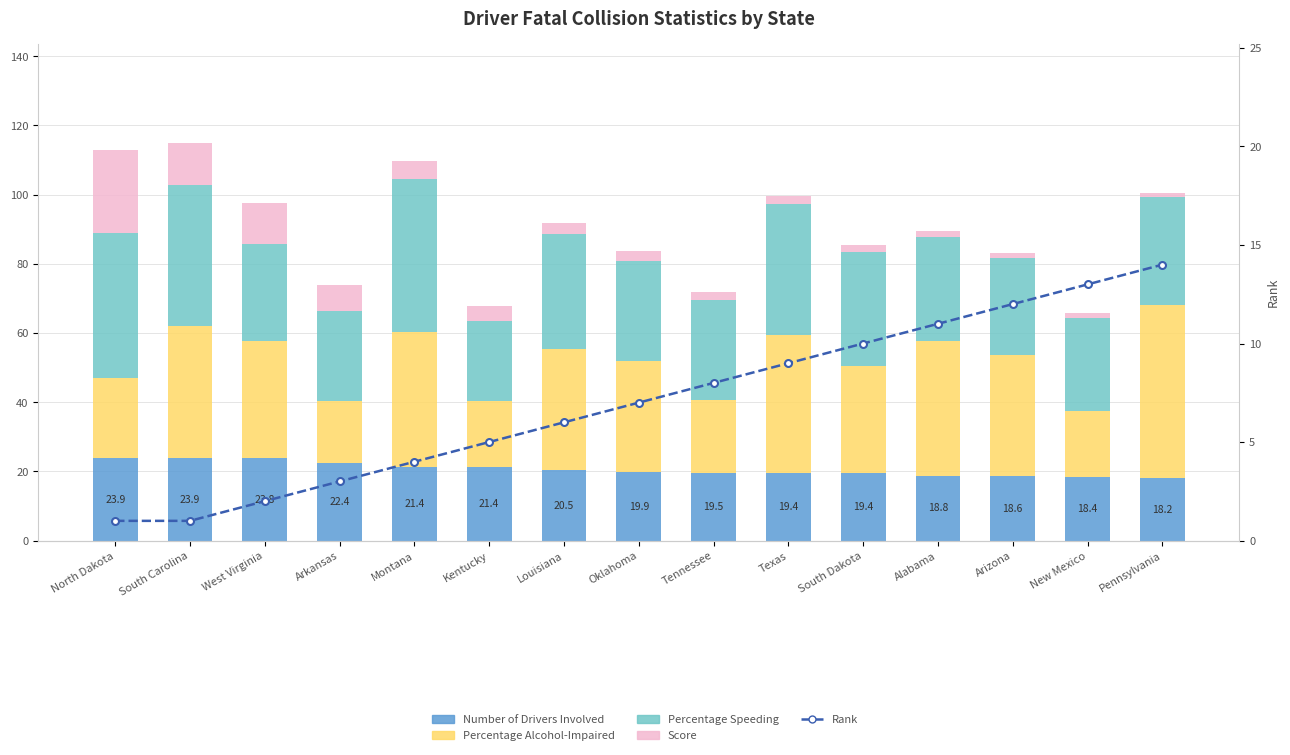

What is the difference between the second highest and second lowest values in the Score series?

10.5